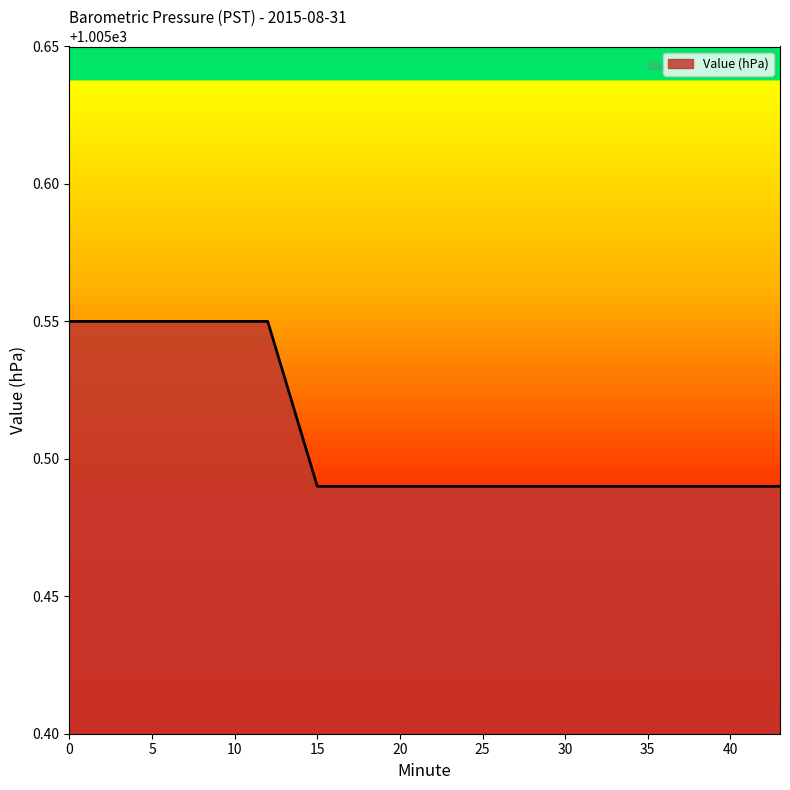

Rank the categories by value from lowest to highest.

15, 18, 21, 24, 27, 30, 33, 36, 37, 38, 39, 40, 41, 42, 43, 0, 3, 6, 9, 12